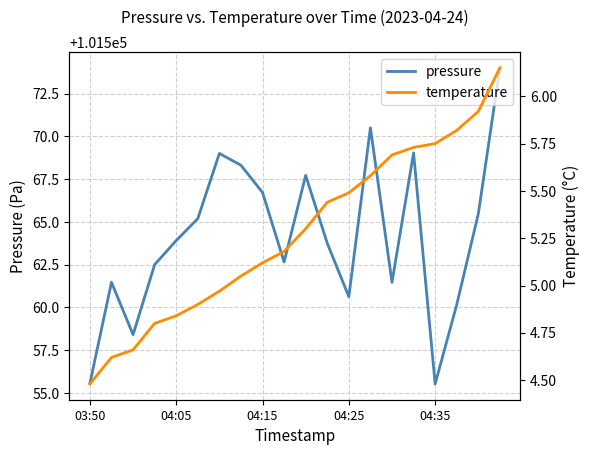

What is the value of the temperature point at the 16th from the left?

5.7